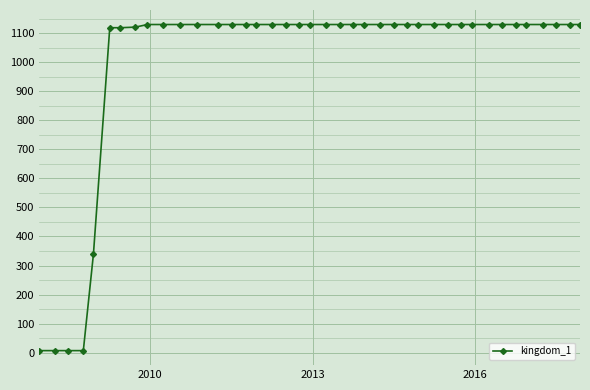

What is the difference between the maximum and minimum values?

1123